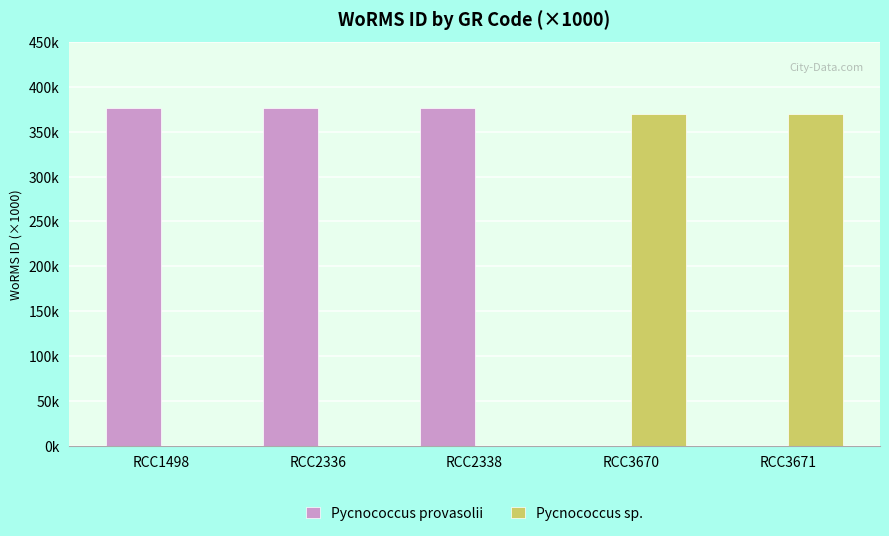

What is the value of the Pycnococcus sp. bar at the 5th from the left?

370.1